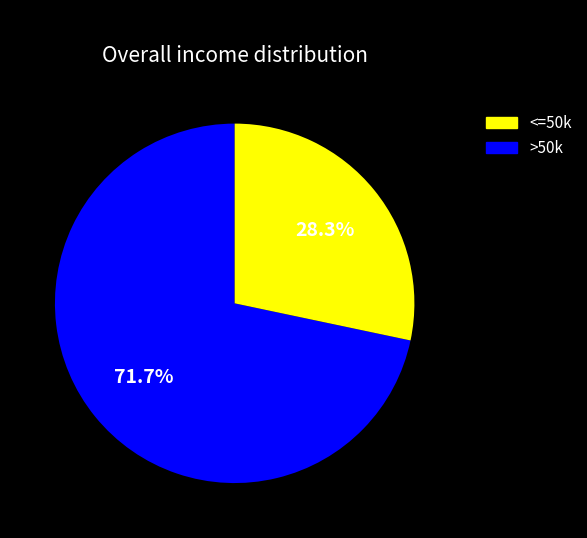

To the nearest percent, what is the difference between the largest and smallest slice percentages?

43%